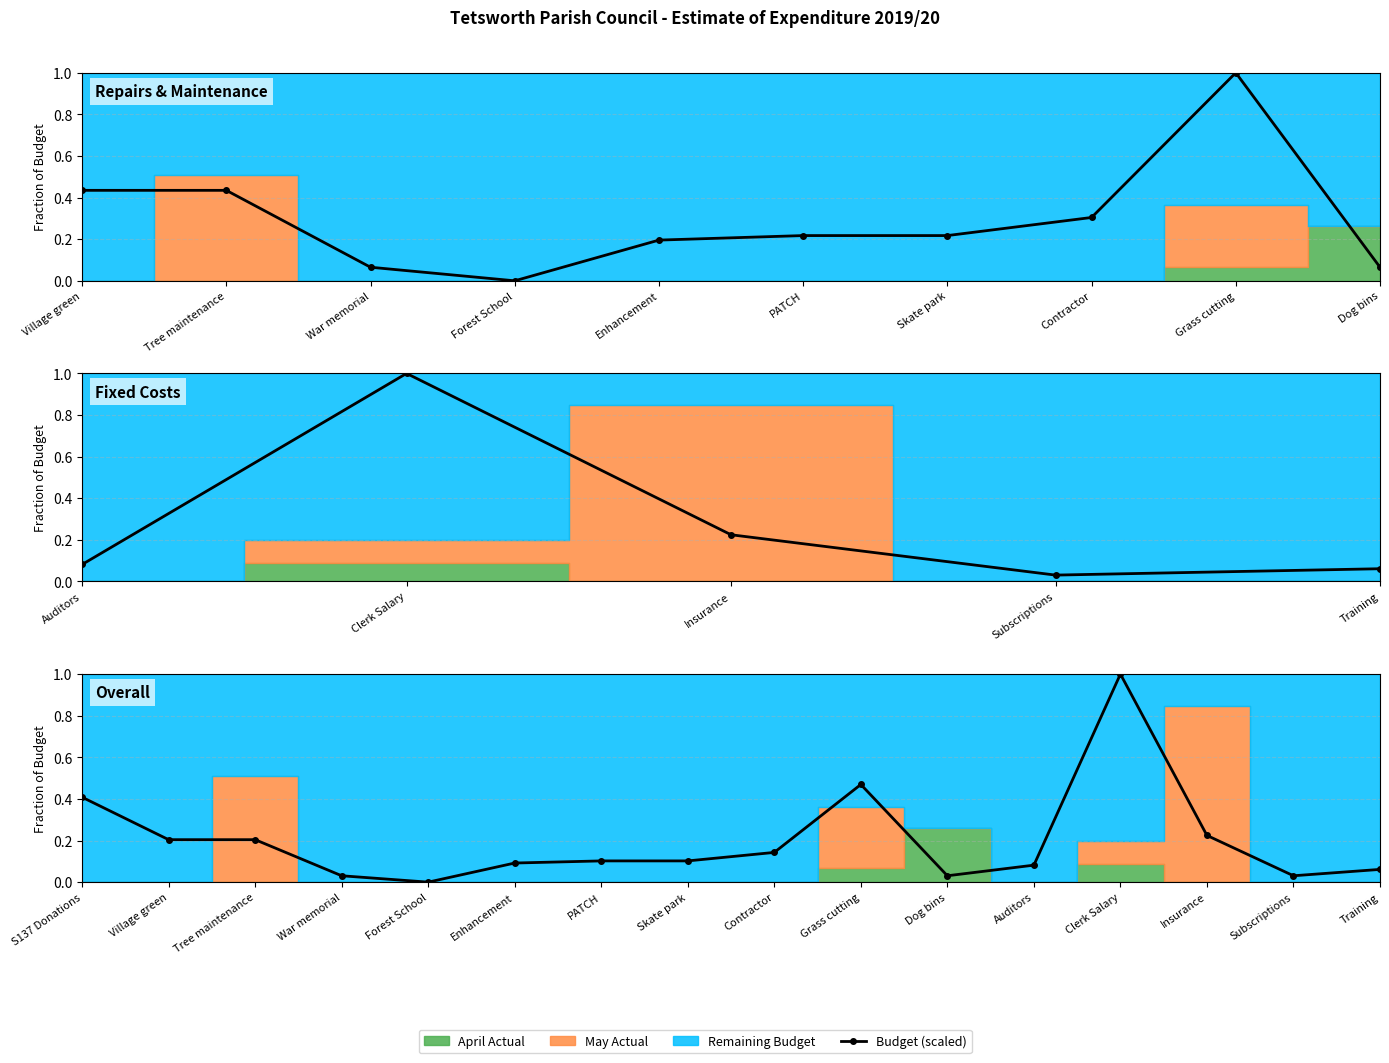

What is the sum of all values?

3.2